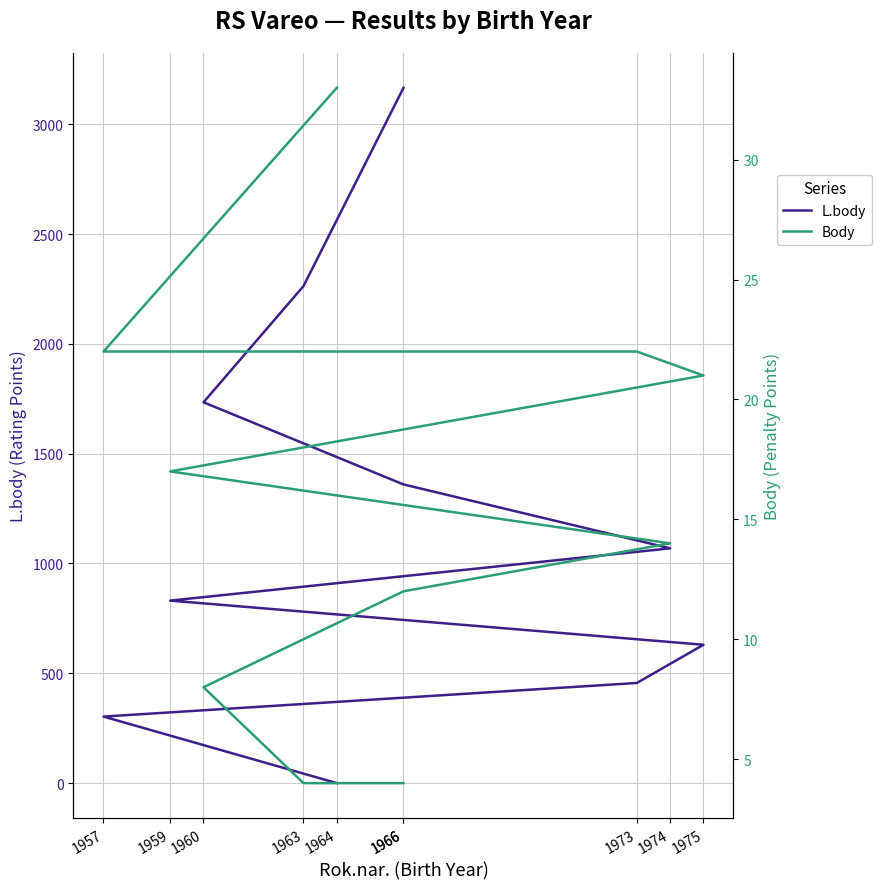

The L.body series shows 298 at 1973. True or false?

False